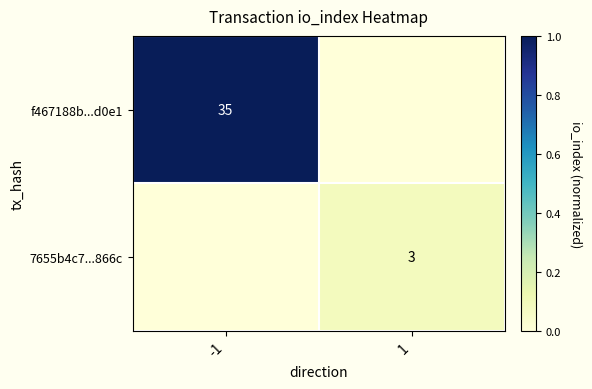

Is it true that 7655b4c7...866c equals 4 at 1?

False